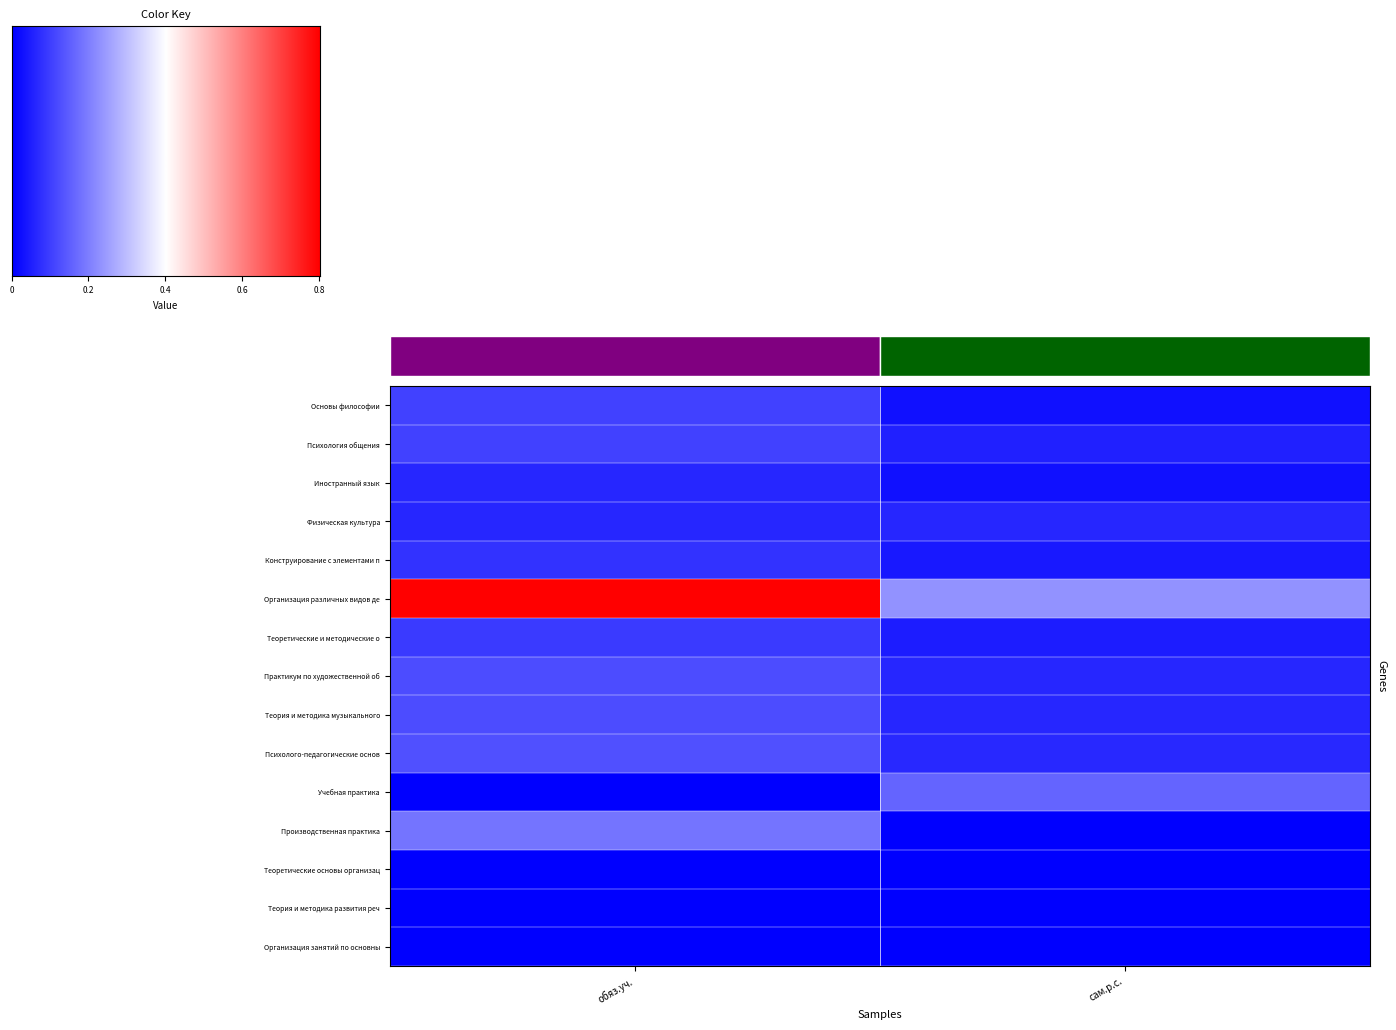

At how many categories does at least one series exceed 0?

2